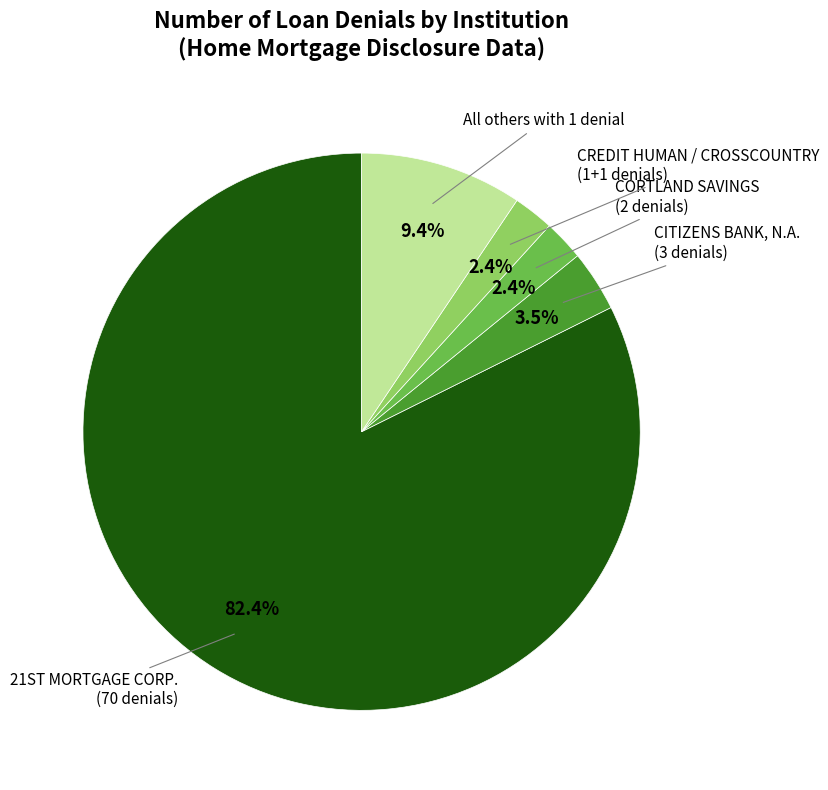

Does any single category account for the majority?

Yes